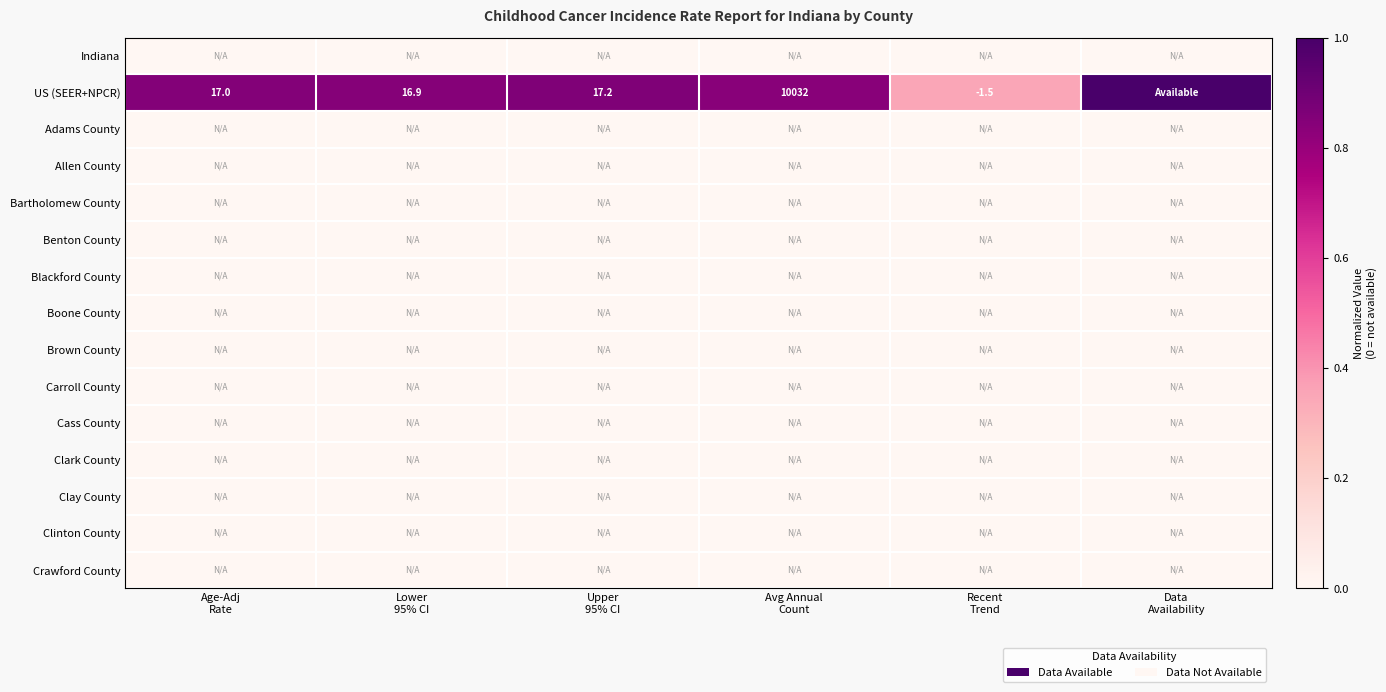

How many data points does each series have?

6